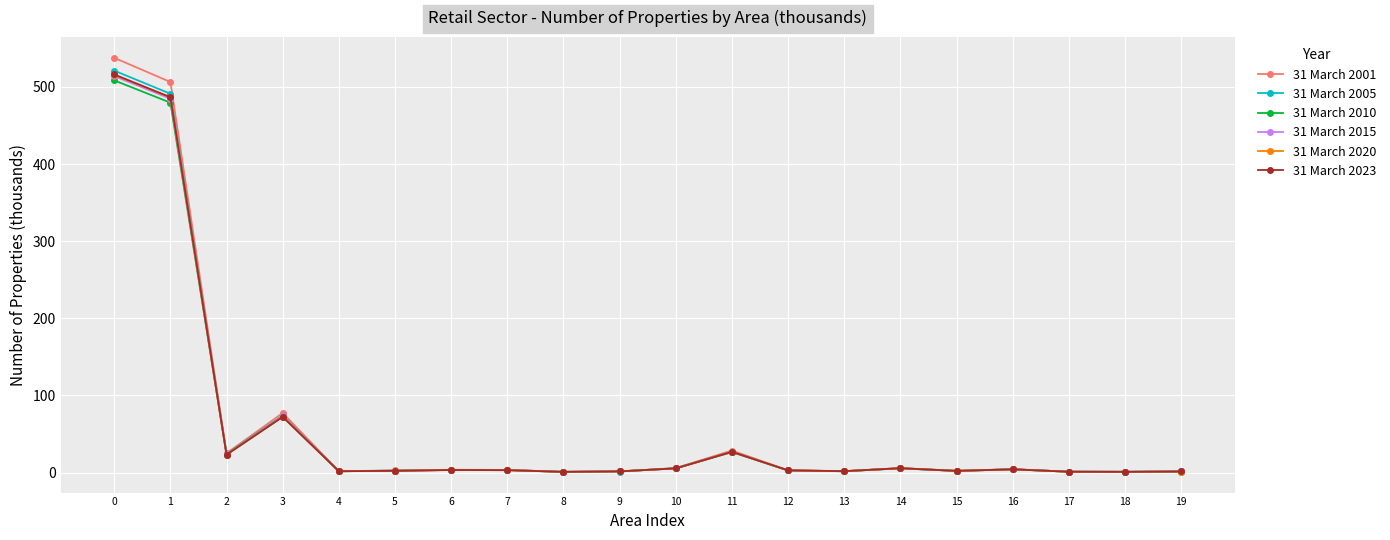

True or false: 31 March 2020 has a value of 4.2 at 16.

True